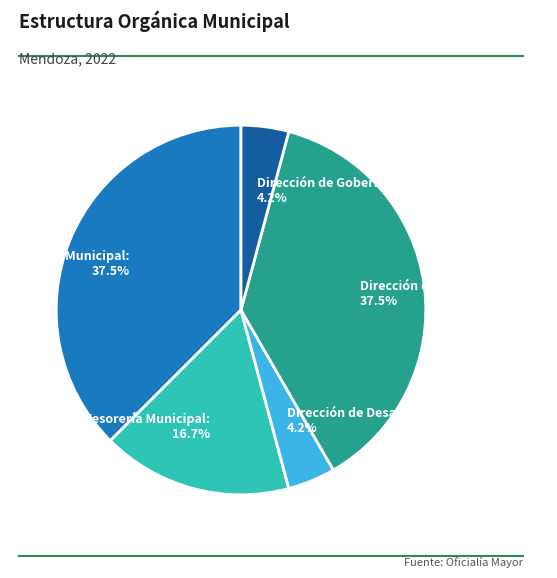

Count the number of slices in the pie.

5